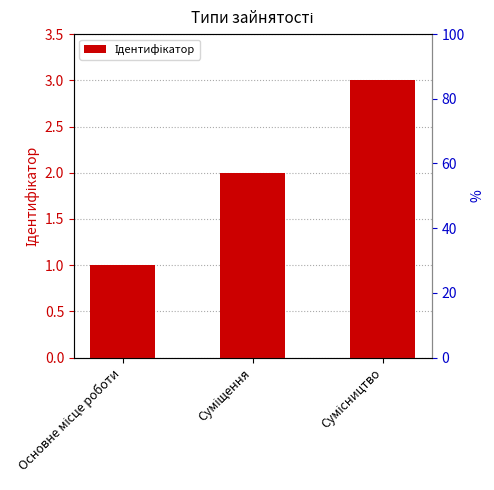

How many bars are there in total?

3